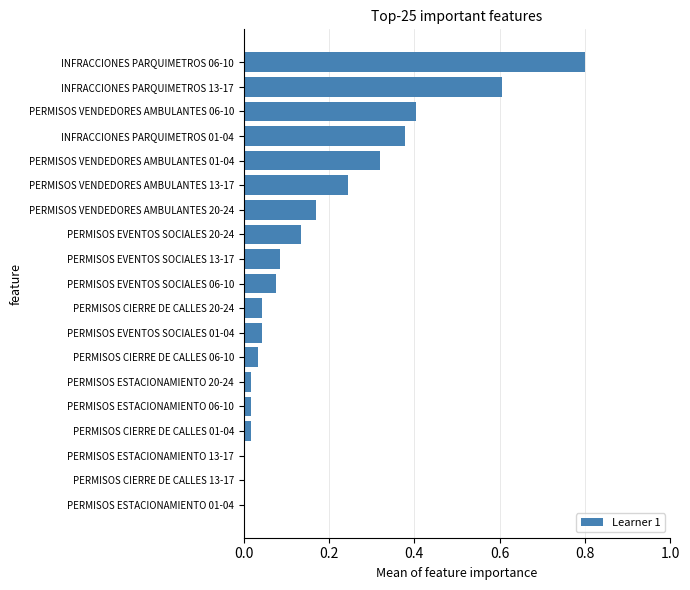

What is the sum of all values?

3.4